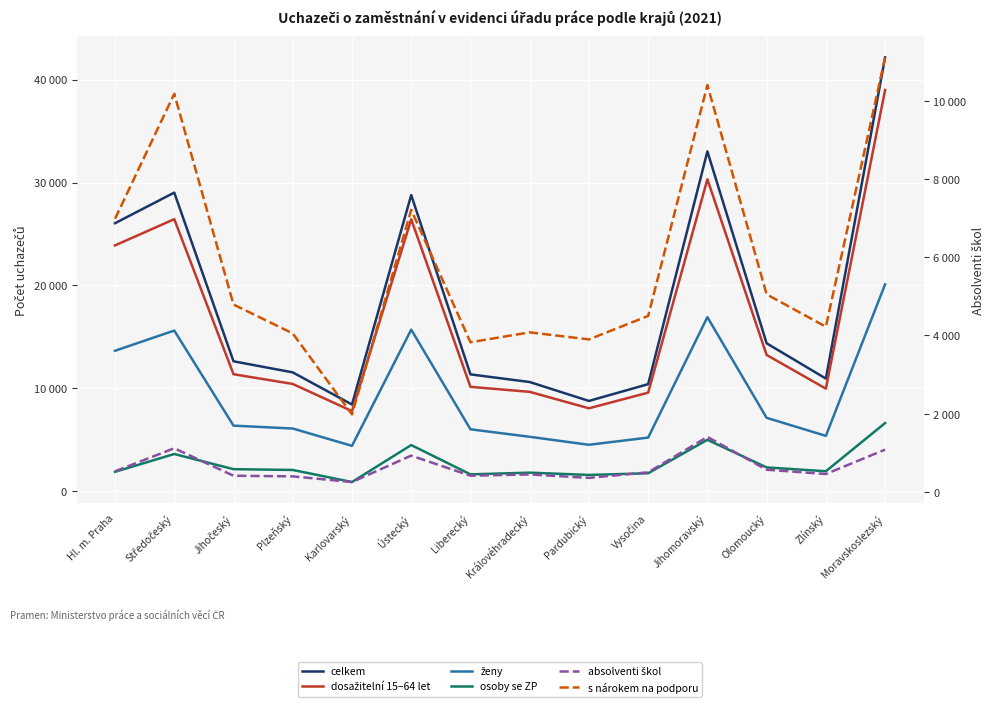

True or false: osoby se ZP and dosažitelní 15–64 let intersect in this chart.

False